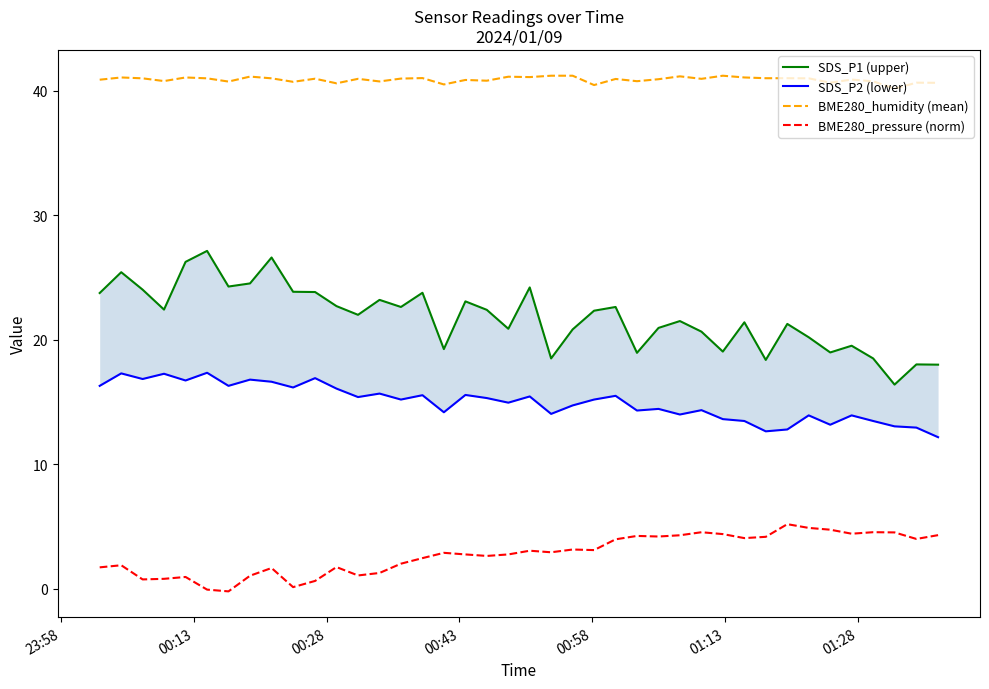

True or false: BME280_pressure (norm) and BME280_humidity (mean) intersect in this chart.

False